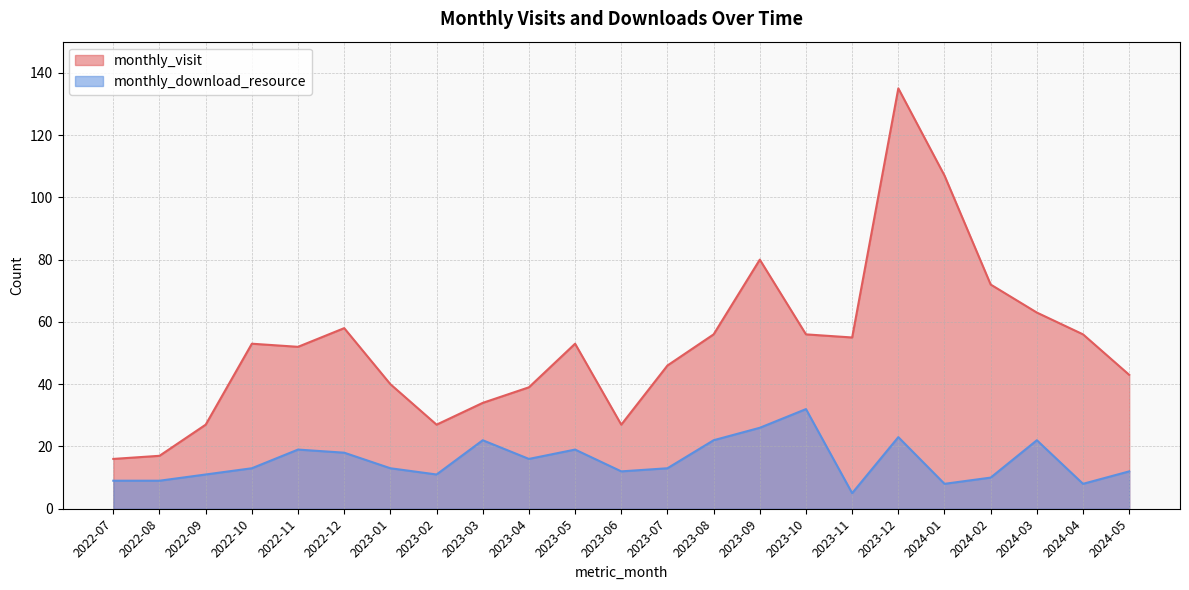

Where does the monthly_visit series first go above 53?

2022-12